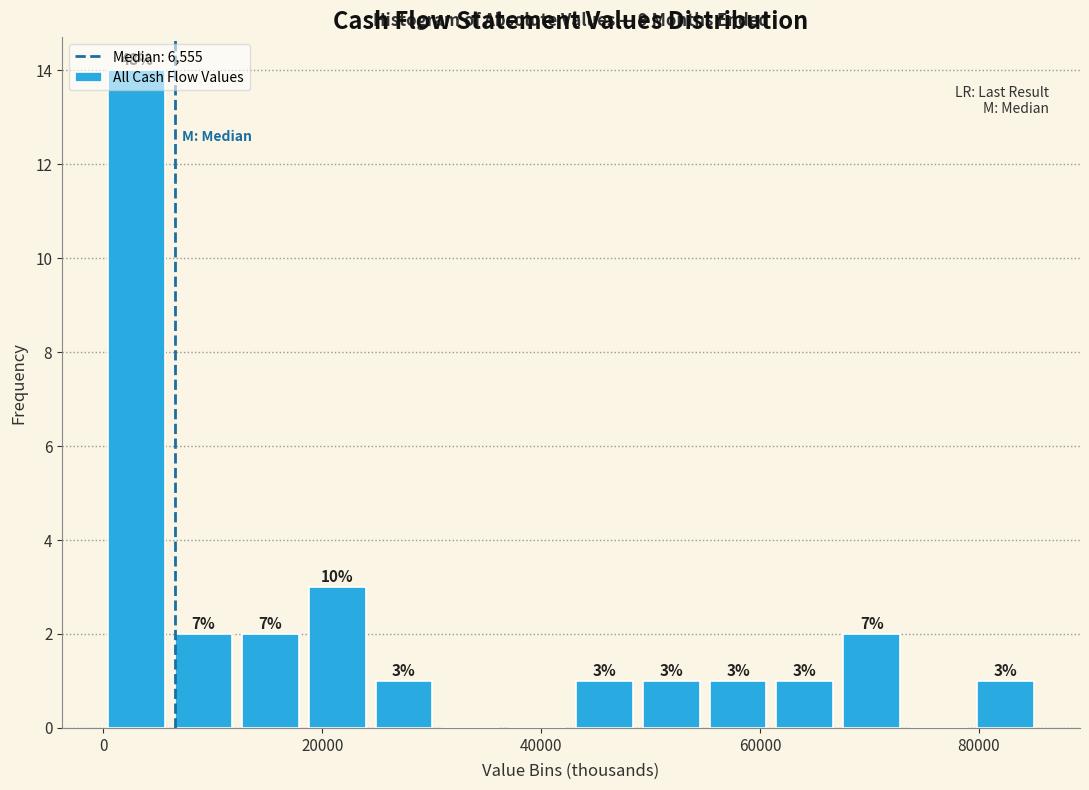

Read against the x-axis, roughly where is the centre of the tallest bar?

4000